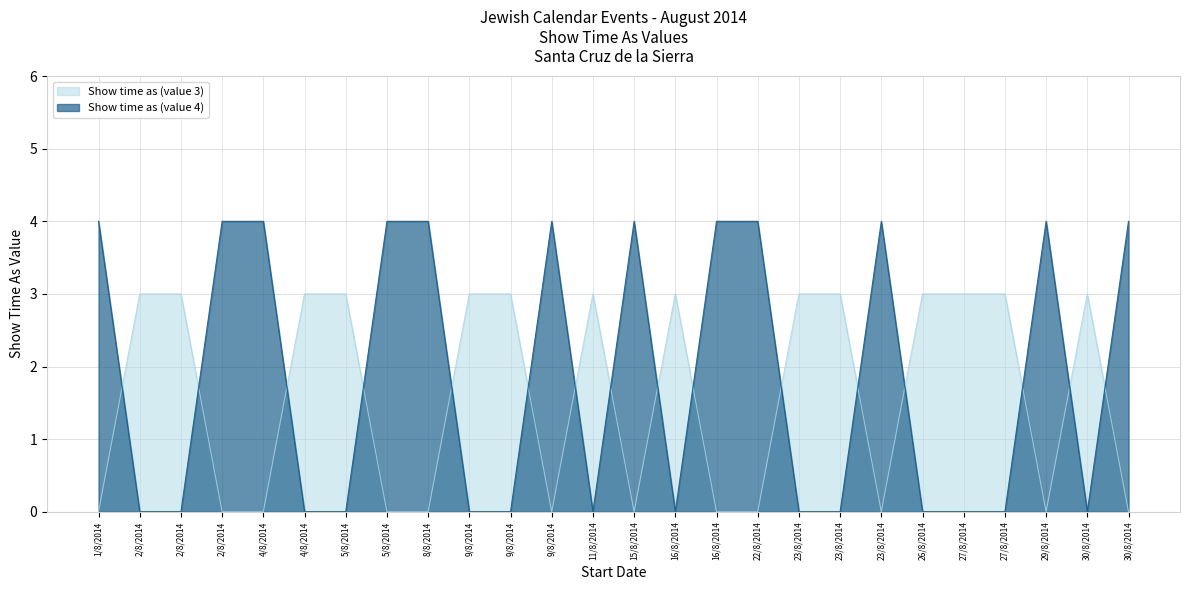

Count the Show time as (value 4) values in the range 0 to 3.

26